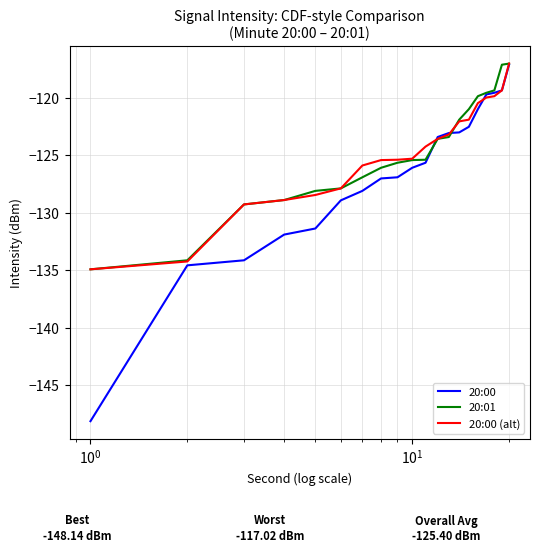

What is the maximum value shown in the chart?

-117.0